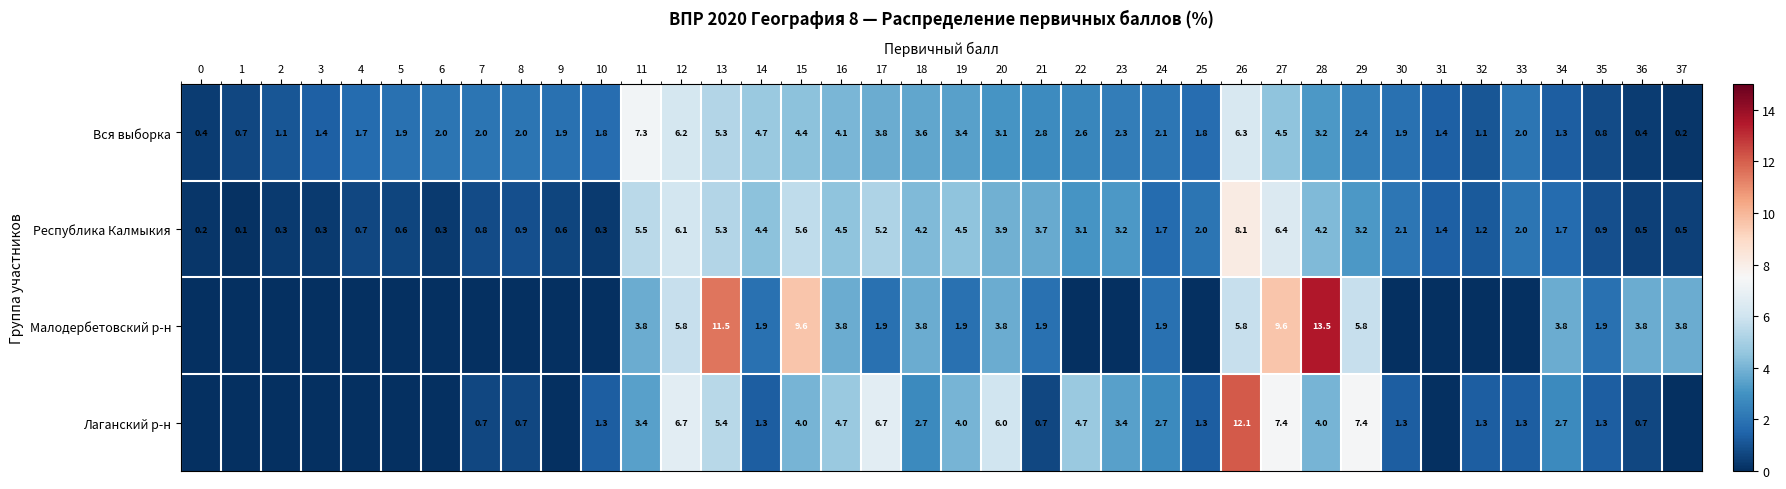

Is the value of Малодербетовский р-н at 34 greater than the value of Вся выборка at 29?

Yes